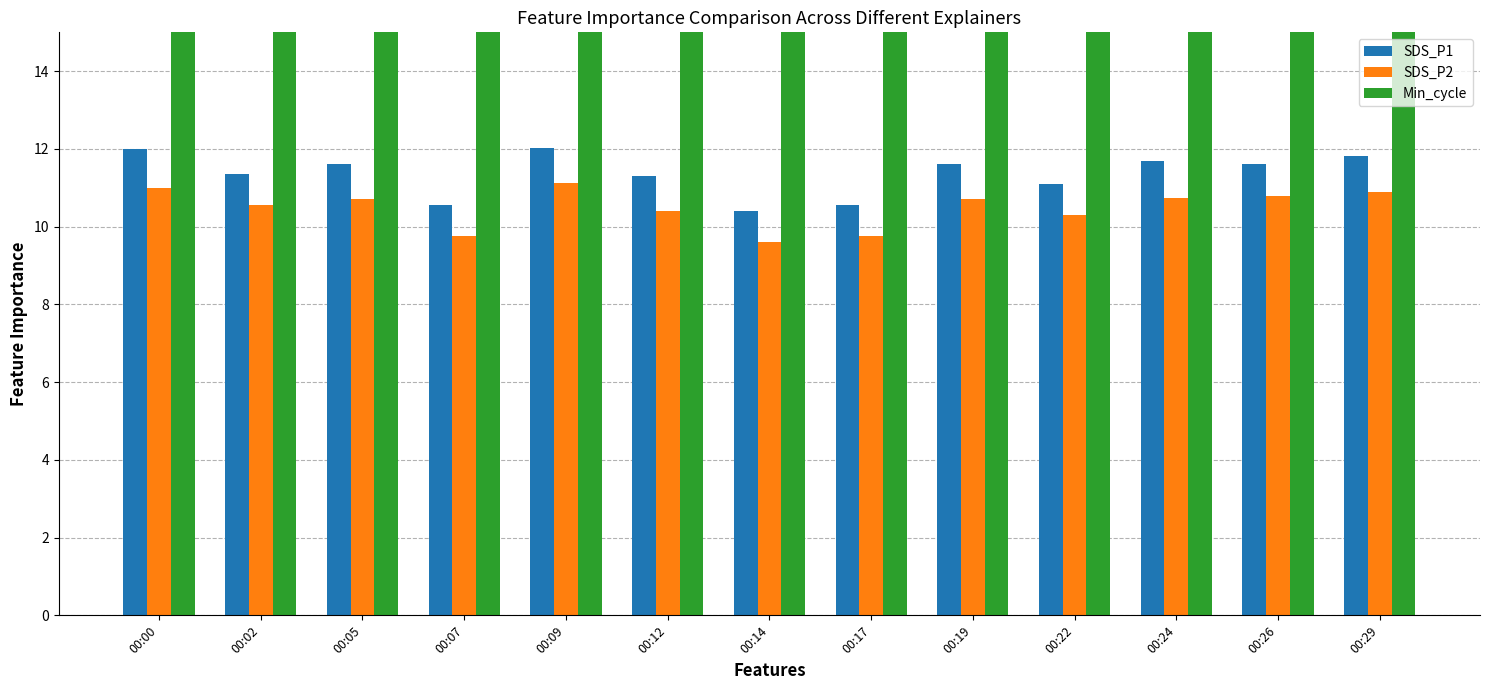

How many data points in SDS_P1 are above 11?

10